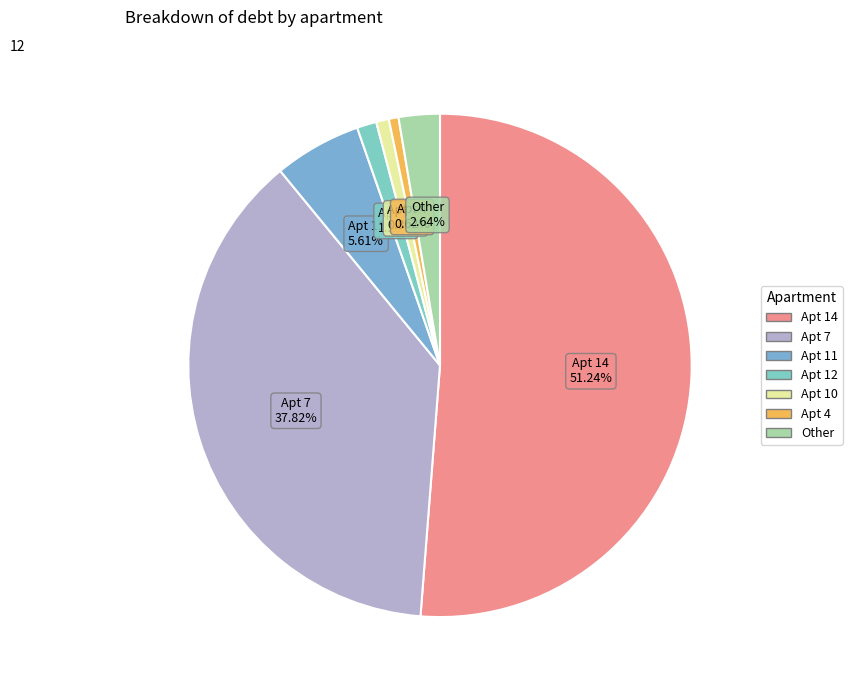

Is the sum of Apt 12 and Other greater than half?

No